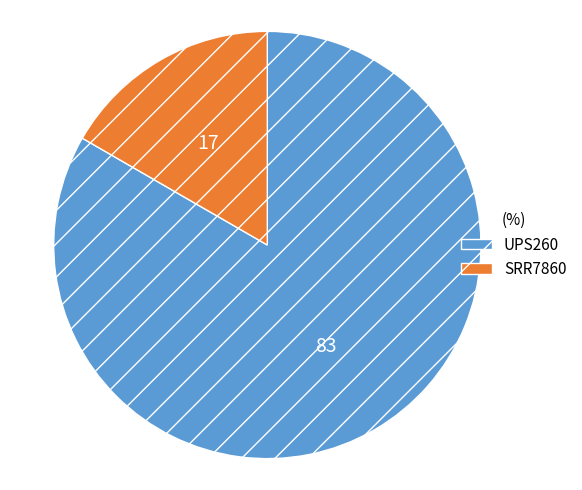

How many segments does this pie chart have?

2